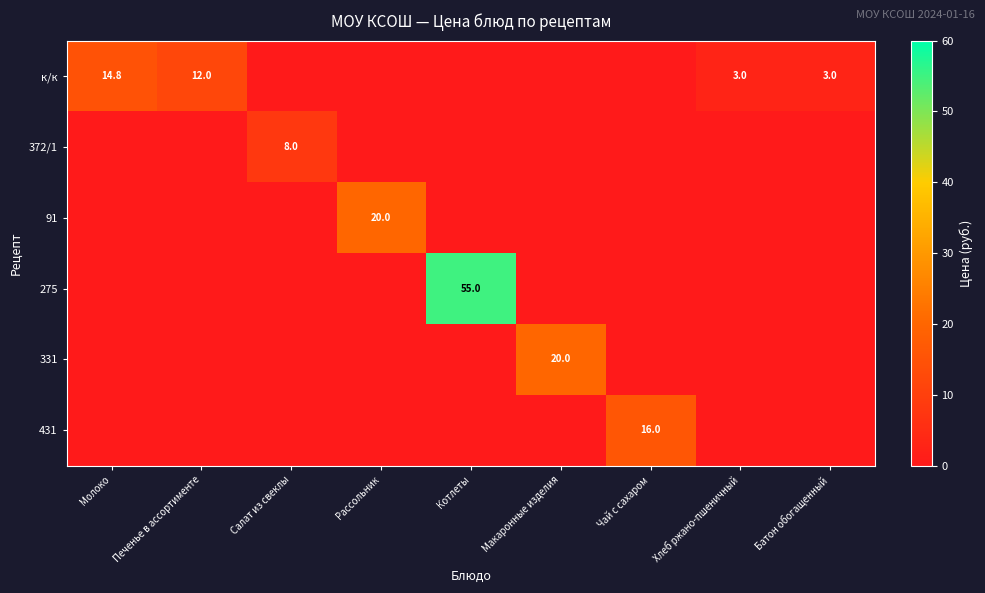

At which category is the sum across all series the highest?

Котлеты